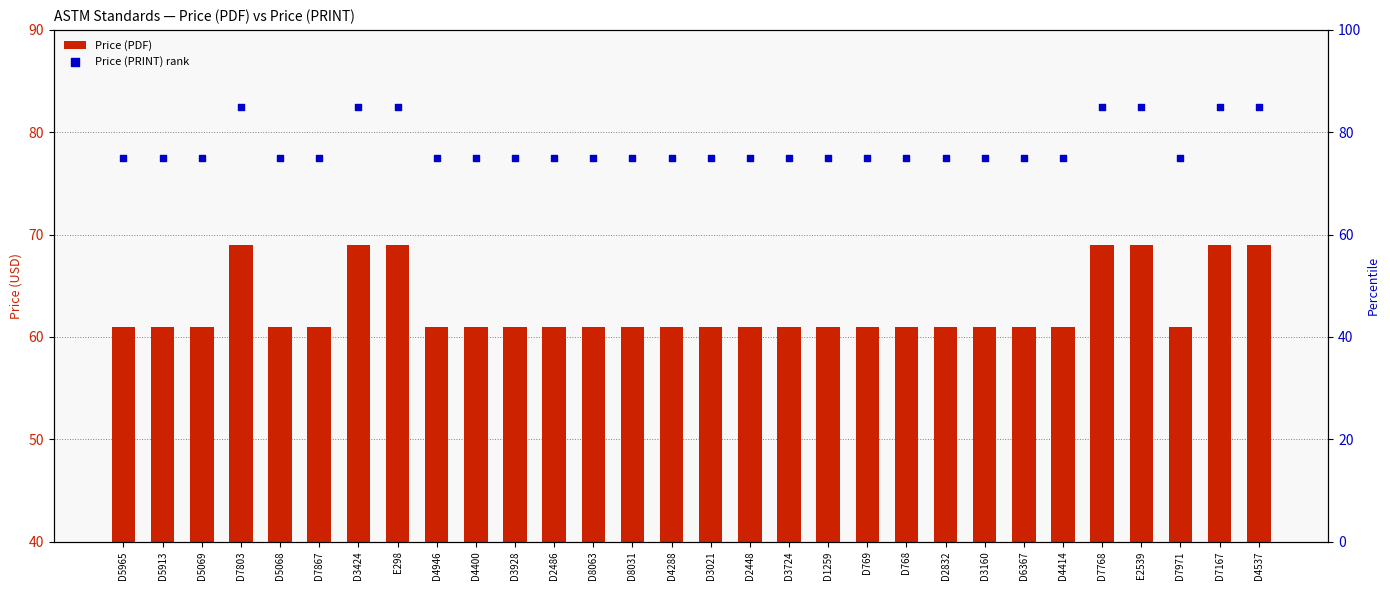

Which series reaches the minimum Y coordinate?

Price (PDF)